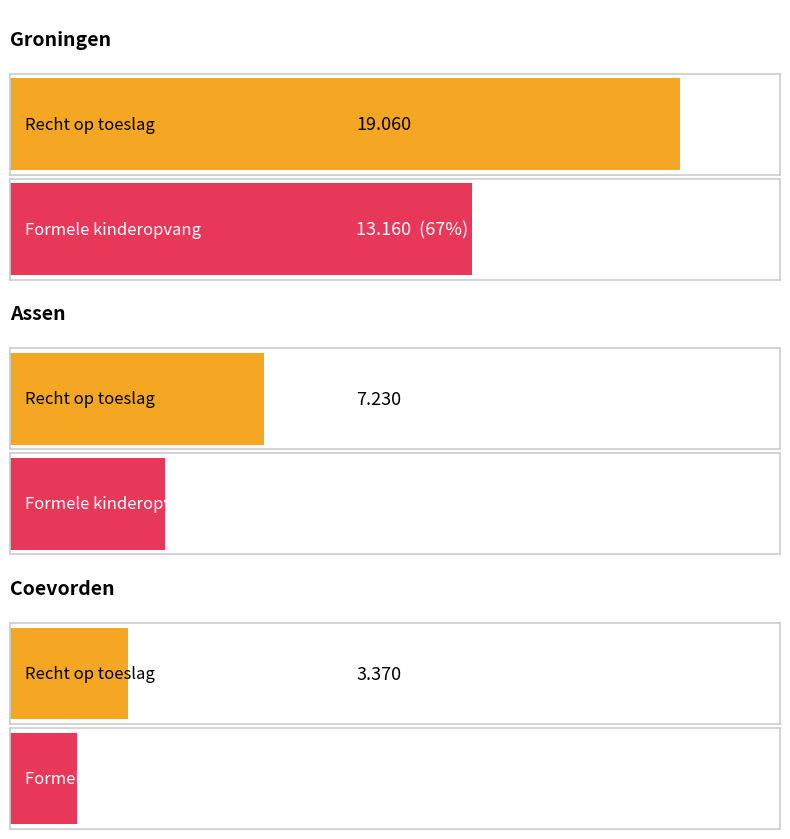

Between Groningen and Assen, which is larger?

Groningen